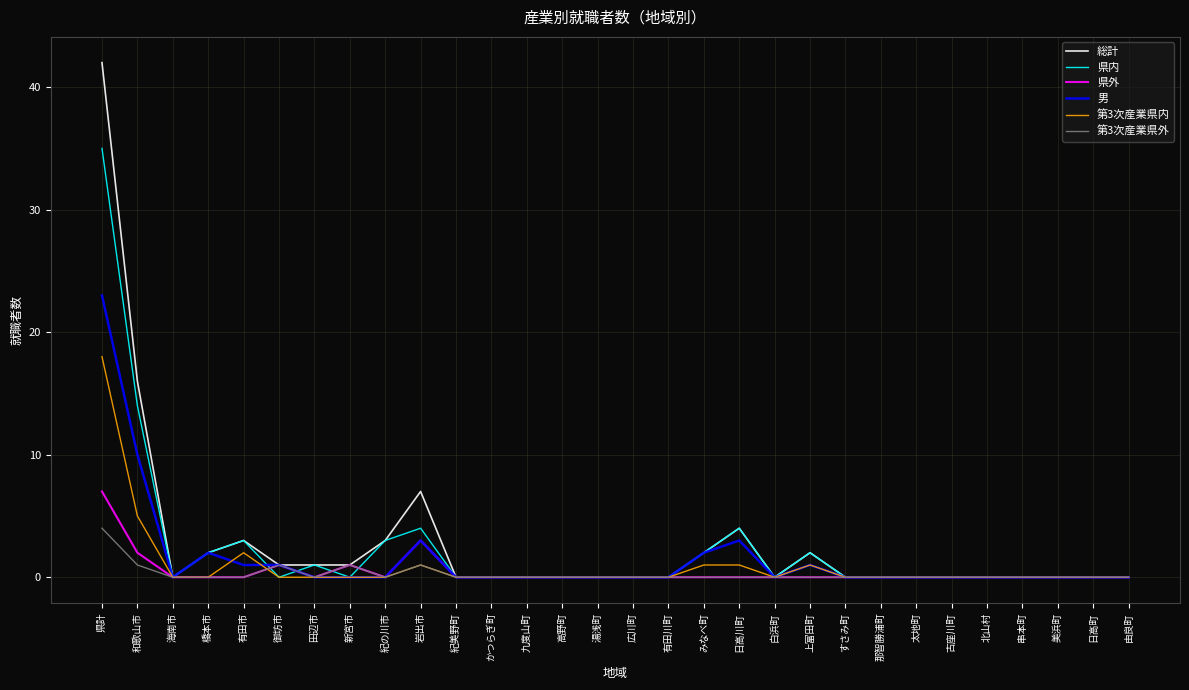

What is the difference between the second highest and minimum values in the 男 series?

10